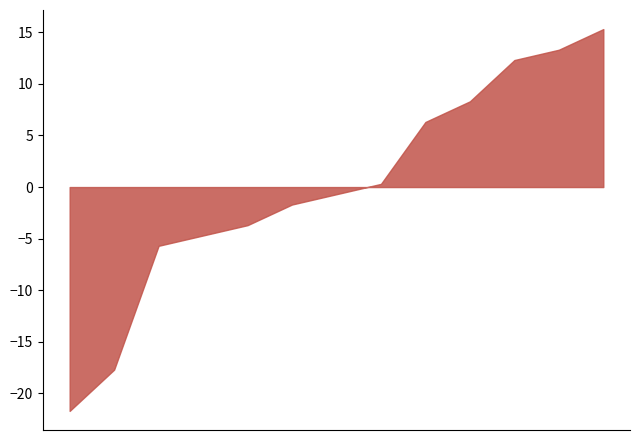

What is the difference between the second highest and minimum values?

35.0